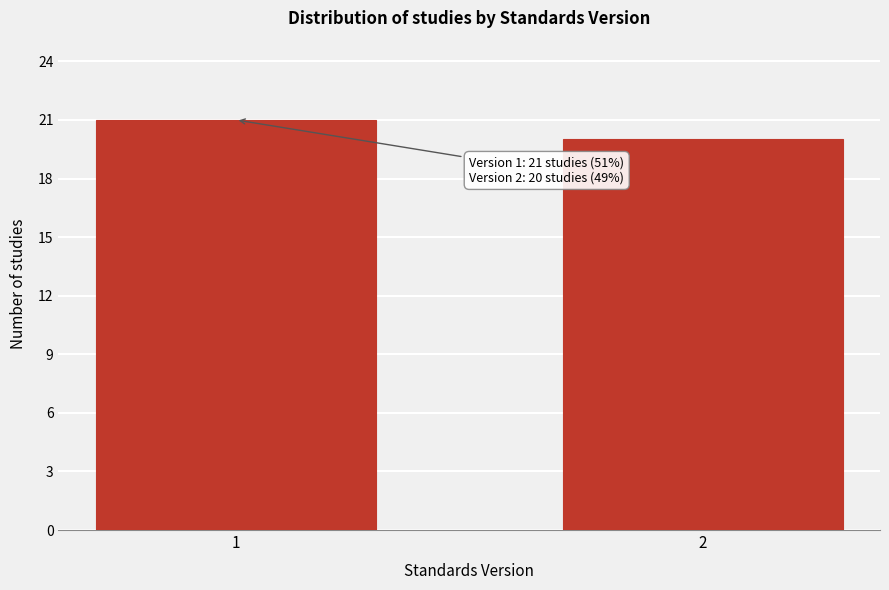

Reading left to right, list all the values displayed in this chart.

1=21	2=20